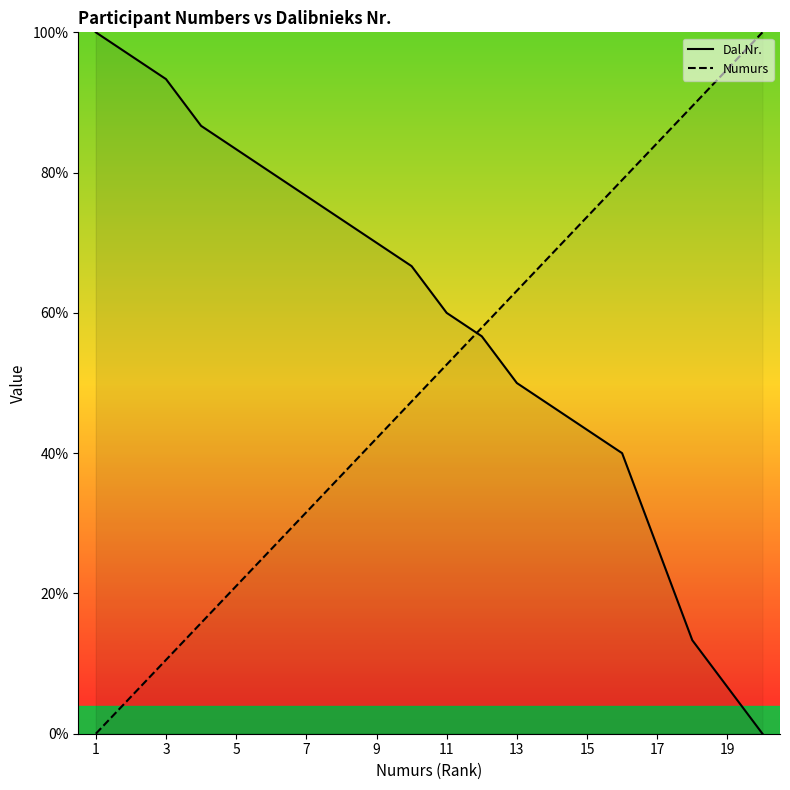

How many values in Dal.Nr. are above zero?

19